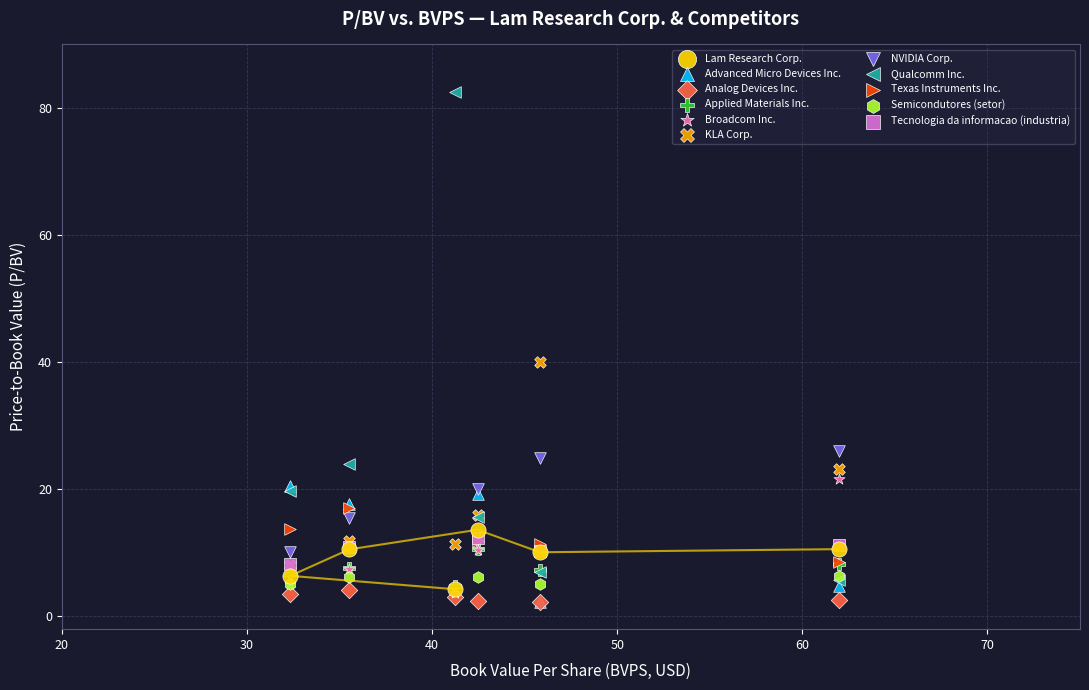

Which series contains the highest Y value?

Qualcomm Inc.